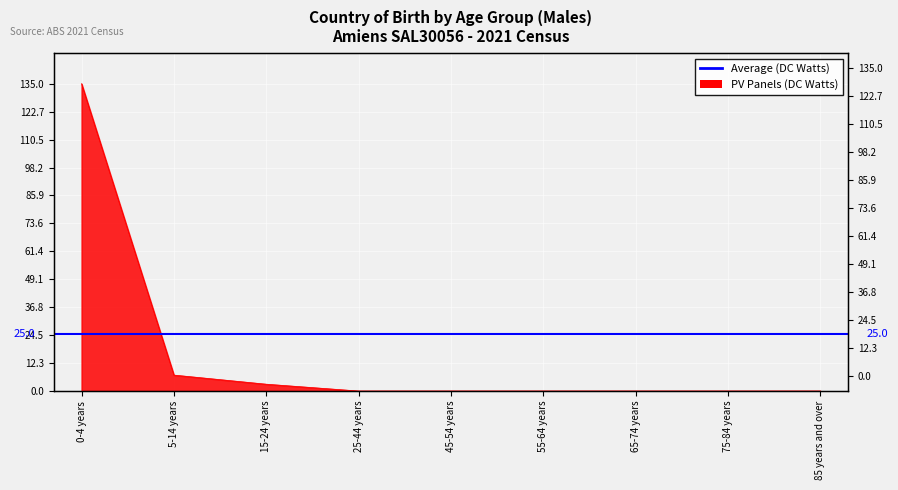

What is the average value?

16